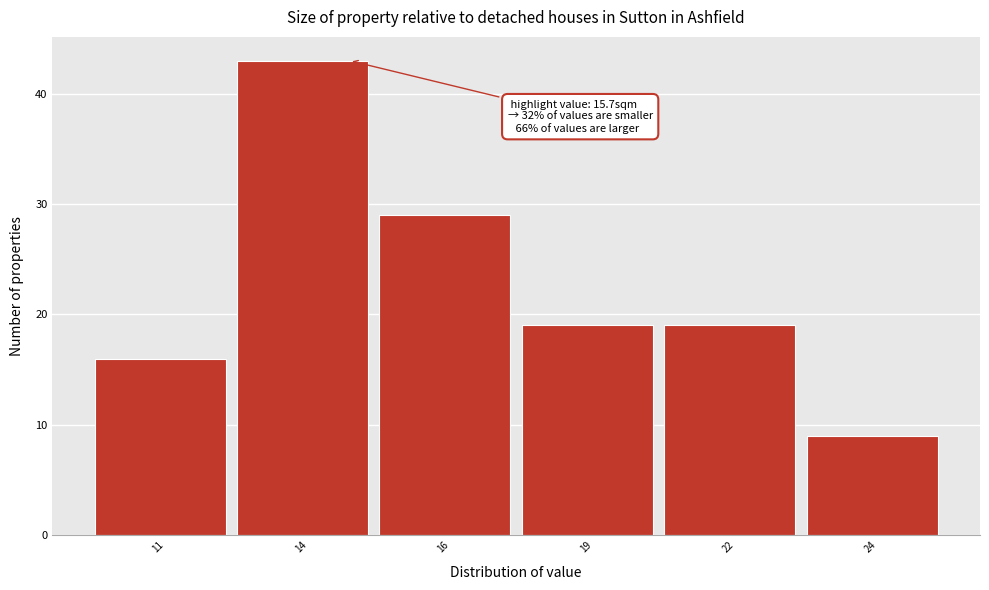

Reading left to right, transcribe all the data shown in this chart.

11=16	14=43	16=29	19=19	22=19	24=9